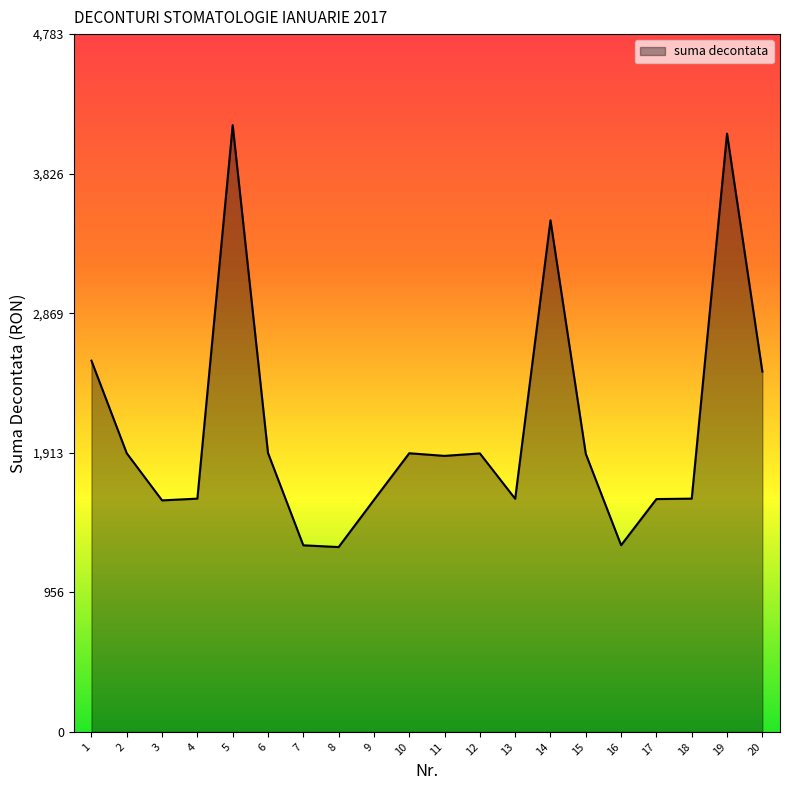

What is the change in value from 4 to 14?

+1907.8